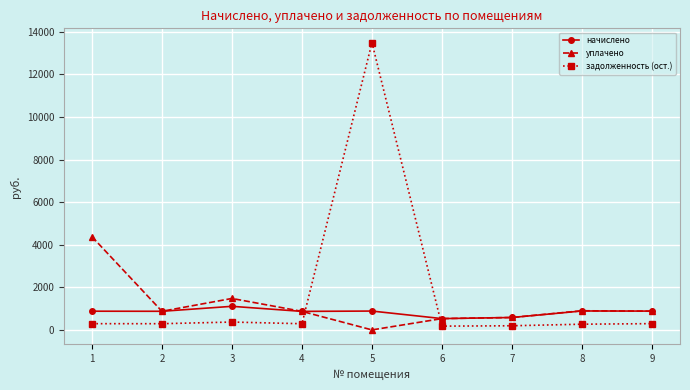

How many intersections are there between задолженность (ост.) and начислено?

2